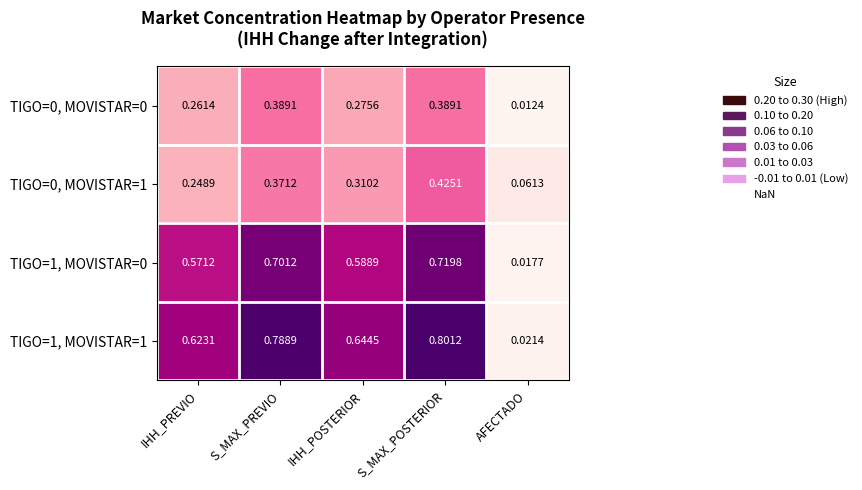

List the labels in order of TIGO=0, MOVISTAR=1 value, largest first.

S_MAX_POSTERIOR, S_MAX_PREVIO, IHH_POSTERIOR, IHH_PREVIO, AFECTADO